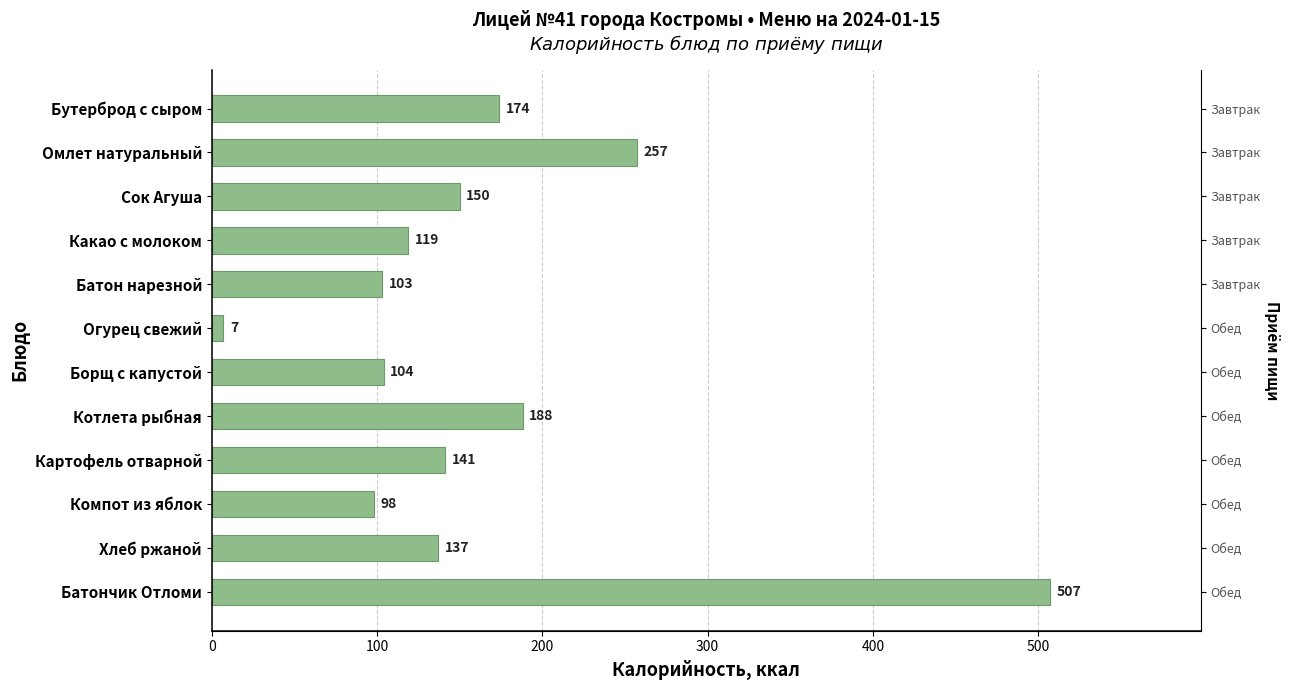

What is the change in value from Бутерброд с сыром to Какао с молоком?

-55